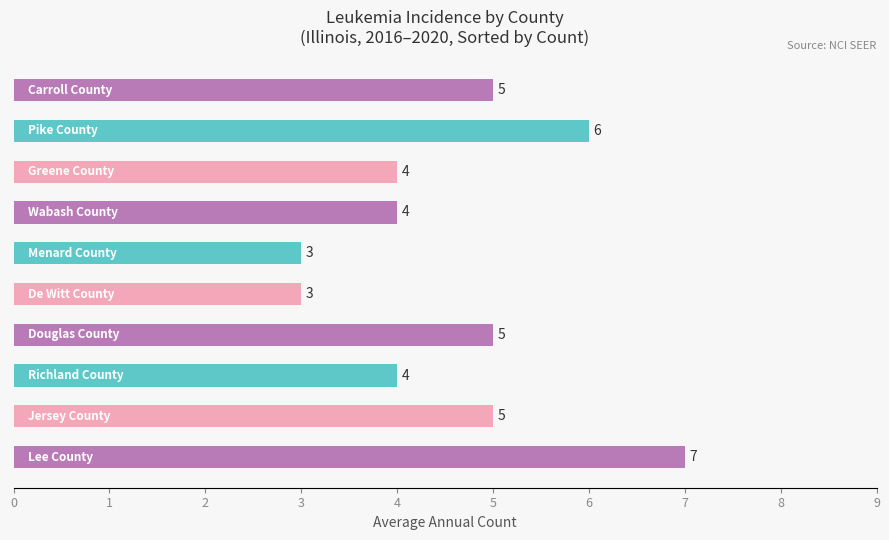

What is the average value?

5